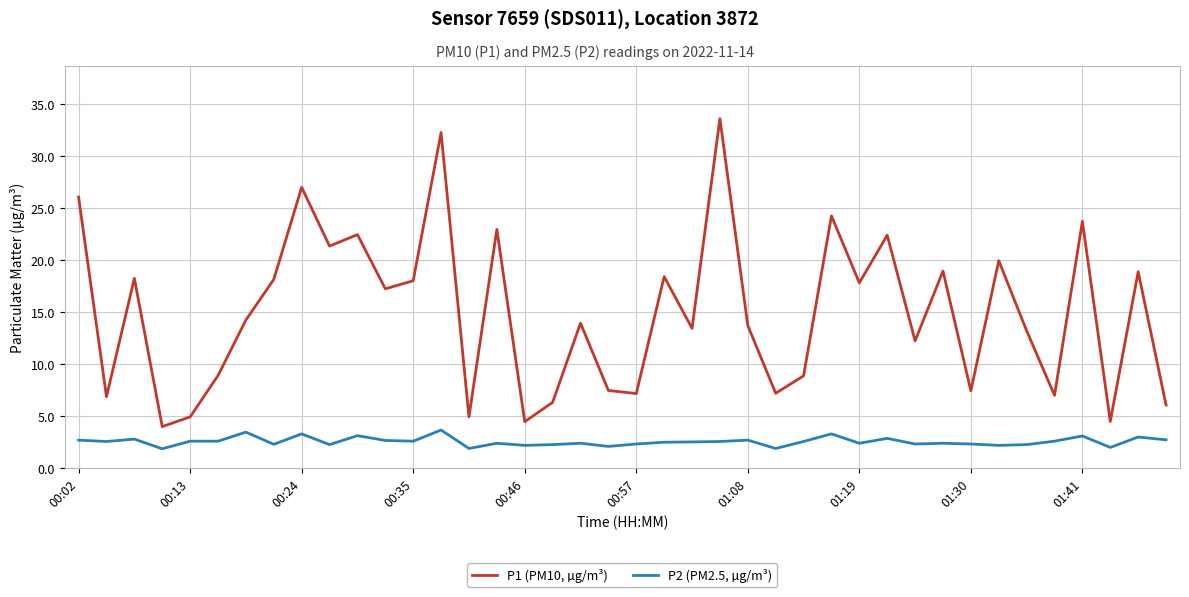

Which series has the largest total across all categories?

P1 (PM10, µg/m³)